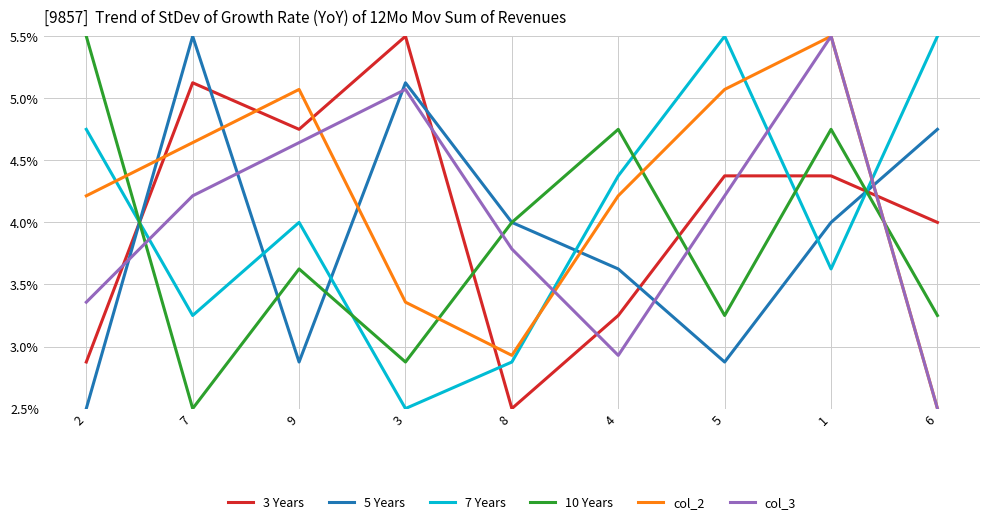

How many distinct data groups are displayed?

6